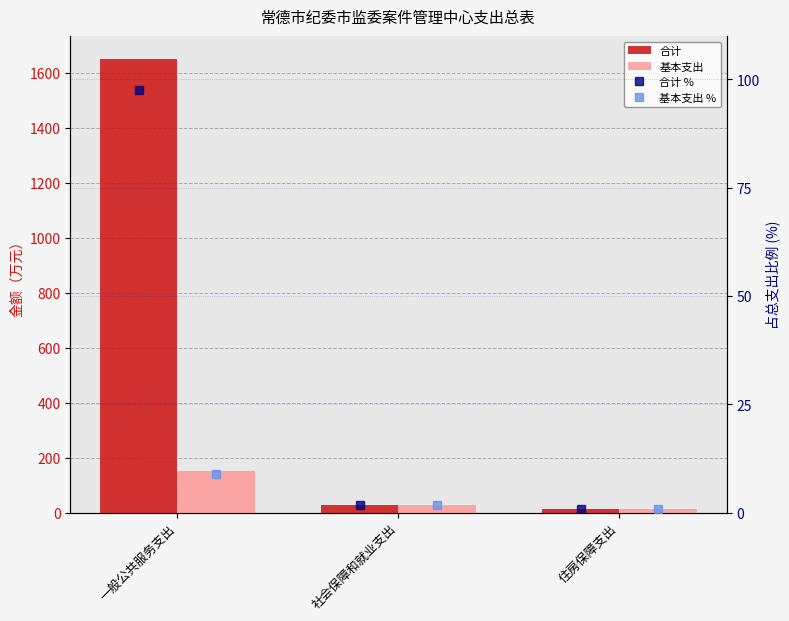

How many categories are shown in the chart?

3